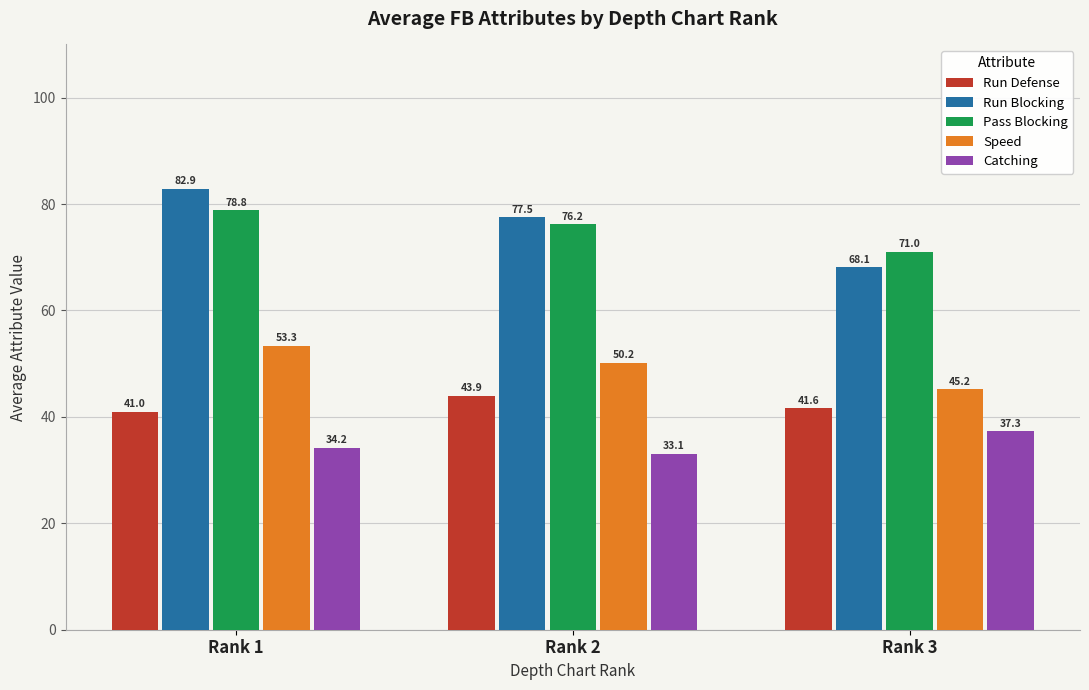

What is the average value of the Pass Blocking series?

75.3